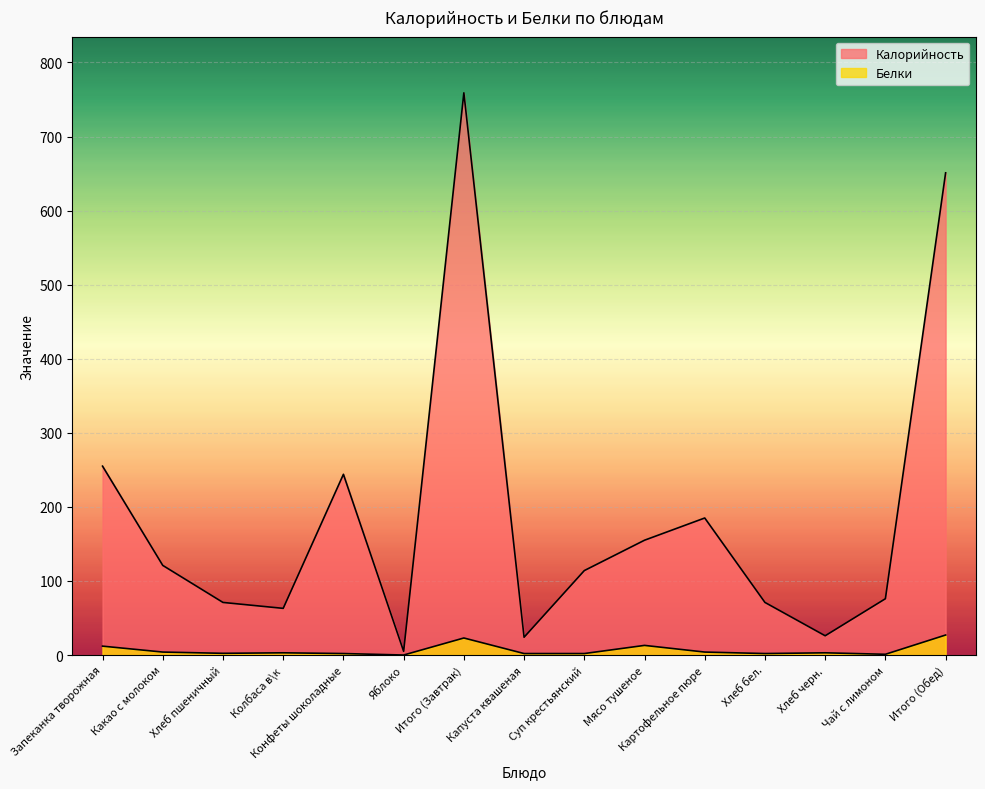

How many categories are shown in the chart?

15